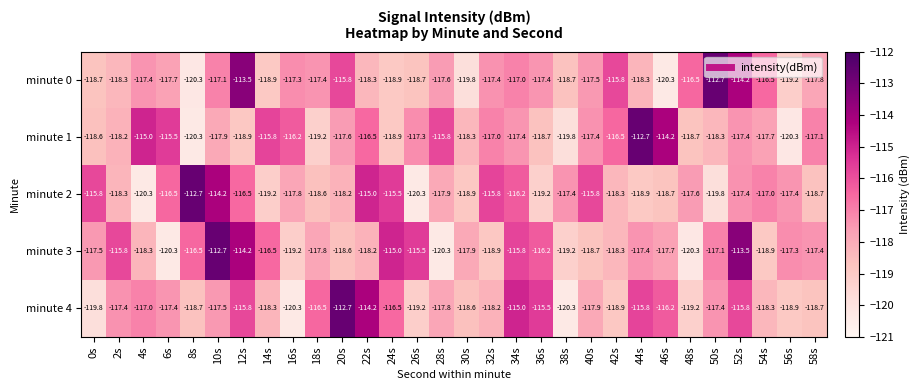

At which label does minute 3 first exceed -117?

2s